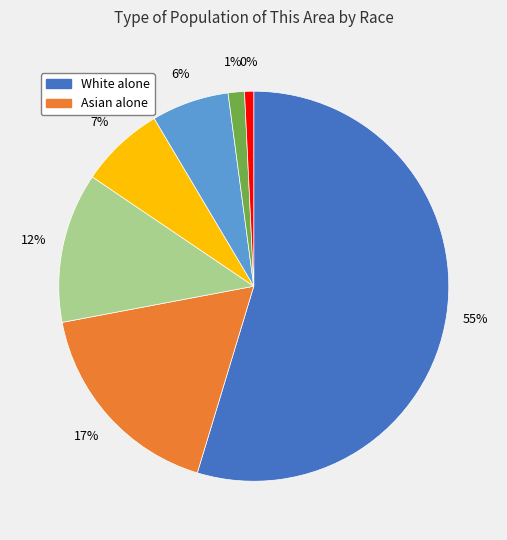

Count the number of slices in the pie.

7